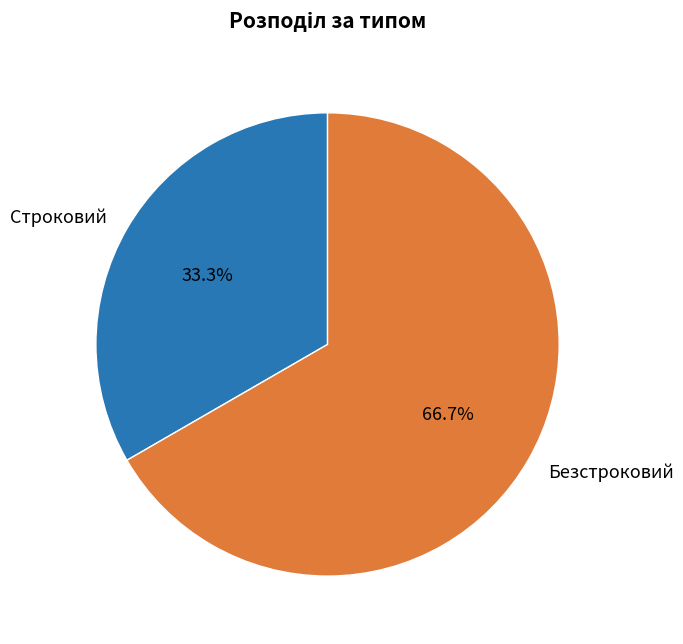

Does Строковий account for over 50% of the chart?

No